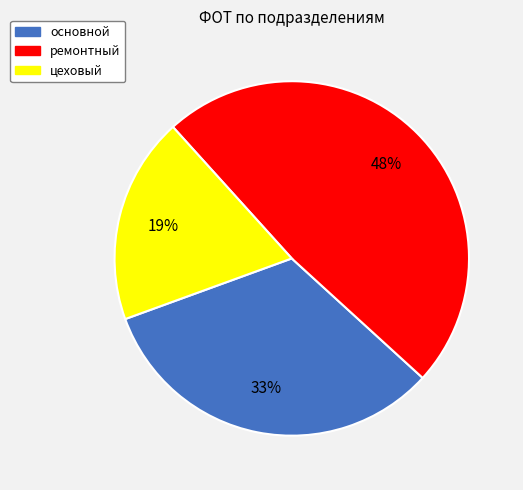

To the nearest percent, what portion does основной represent?

33%